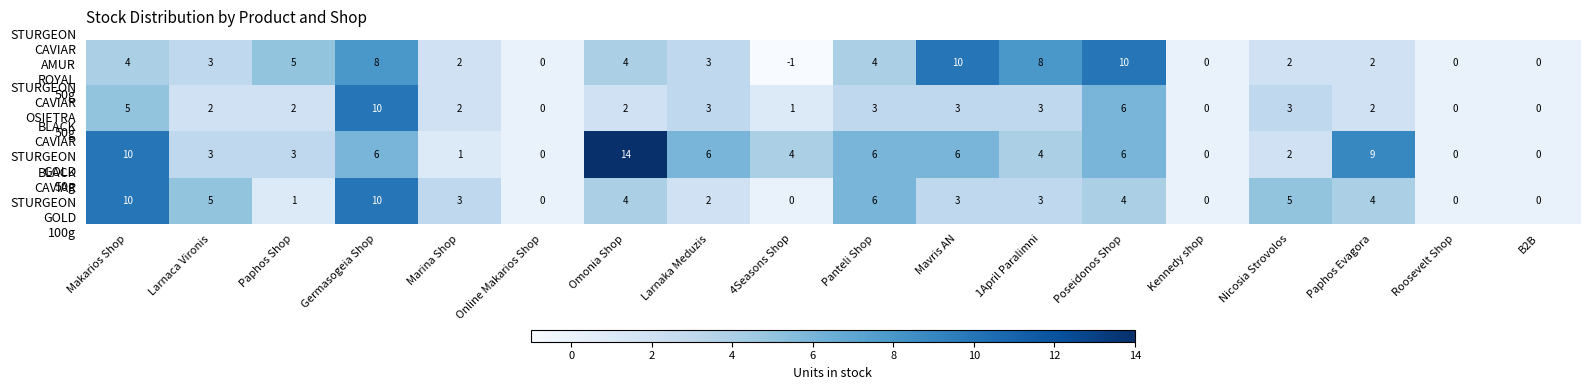

What is the difference between the highest and lowest values at Larnaca Vironis?

3